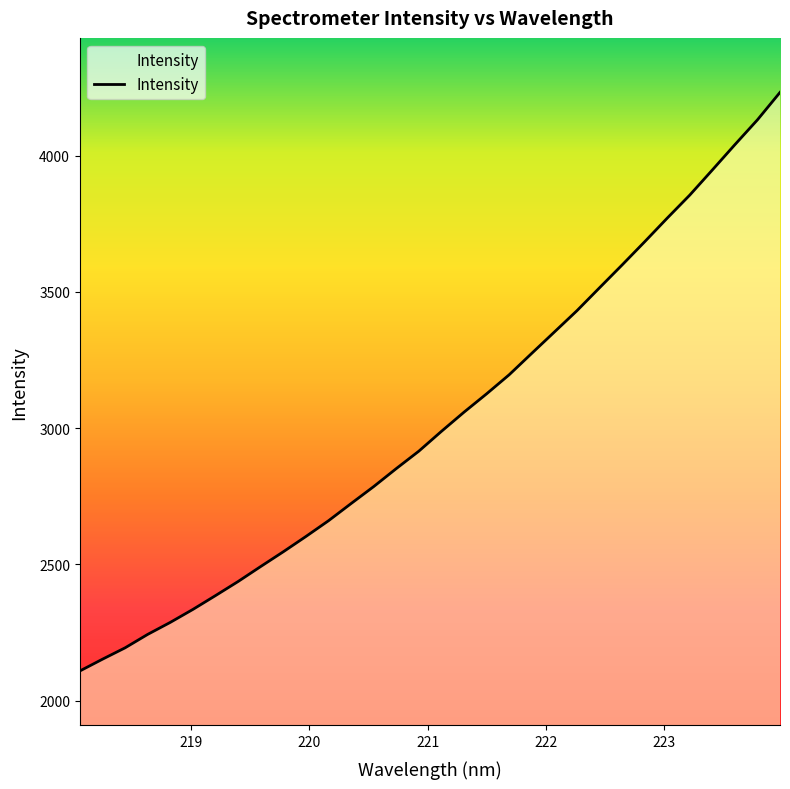

What is the greatest value displayed?

4232.4